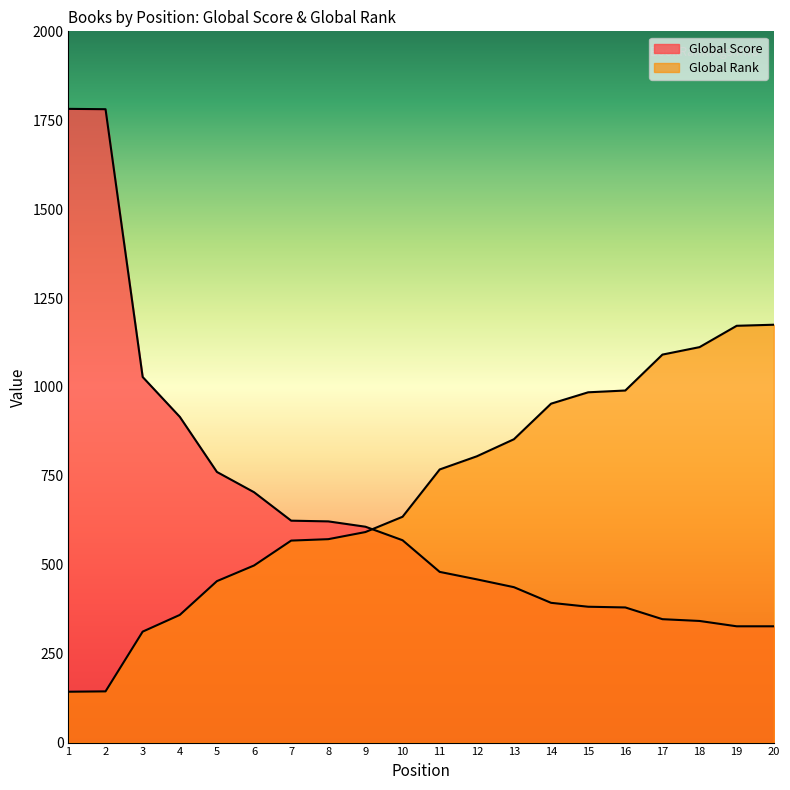

What is the difference between the maximum and minimum values in the Global Score series?

1455